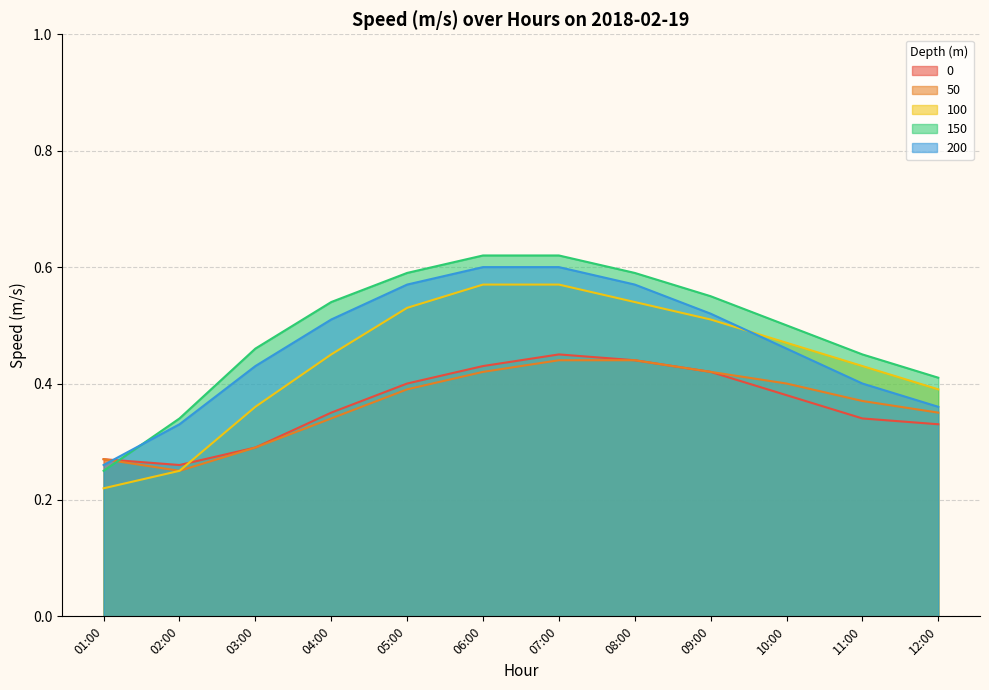

How many 150 values are between 0 and 1?

12